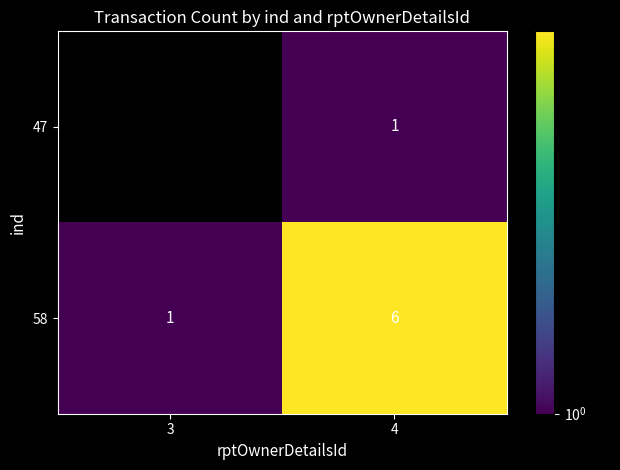

What is the total value across all series at 4?

7